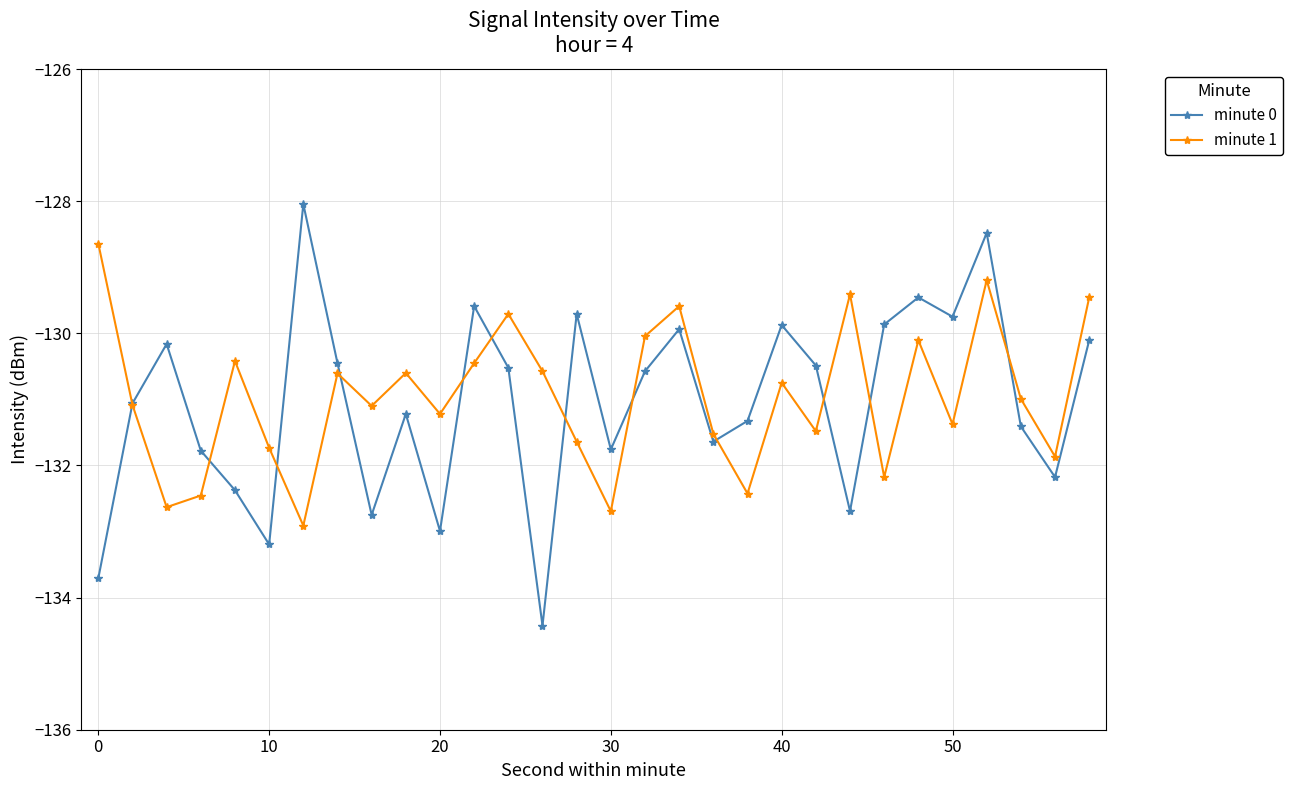

True or false: minute 1 has more than 0 points higher than both neighbors.

True